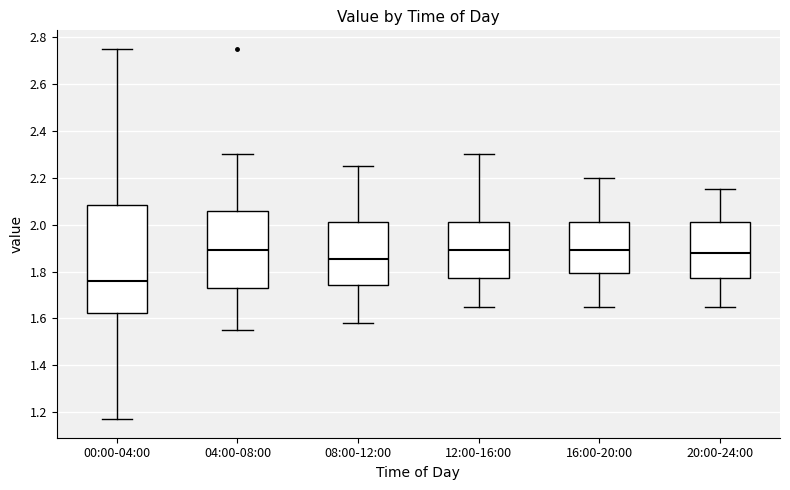

Reading left to right, read every box against the y-axis: the position of its median line, the range the box covers, and the ends of its whiskers. The values are not printed on the chart, so give them approximately, as read against the axis.

00:00-04:00: median 1.76, box 1.62 to 2.08, whiskers 1.18 to 2.76
04:00-08:00: median 1.90, box 1.74 to 2.06, whiskers 1.56 to 2.30
08:00-12:00: median 1.86, box 1.74 to 2.02, whiskers 1.58 to 2.26
12:00-16:00: median 1.90, box 1.78 to 2.02, whiskers 1.66 to 2.30
16:00-20:00: median 1.90, box 1.80 to 2.02, whiskers 1.66 to 2.20
20:00-24:00: median 1.88, box 1.78 to 2.02, whiskers 1.66 to 2.16